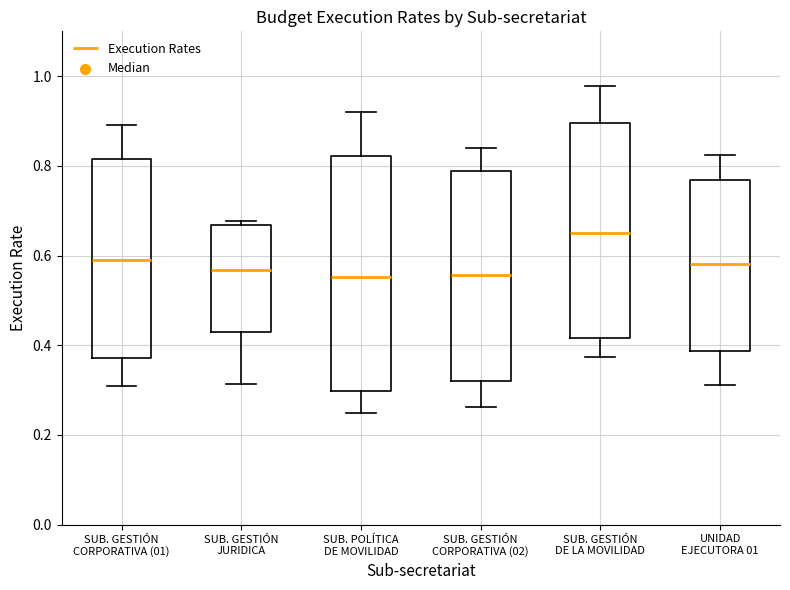

Where is the lower edge of the box for SUB. POLÍTICA DE MOVILIDAD on the y-axis? The values are not printed on the chart, so give them approximately, as read against the axis.

0.30